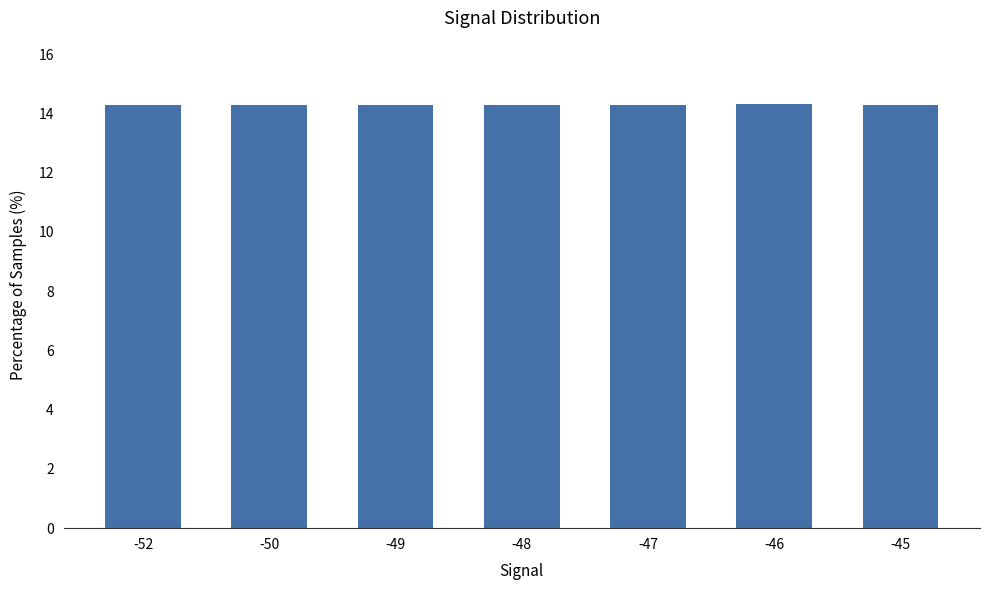

How many bars are there in total?

7